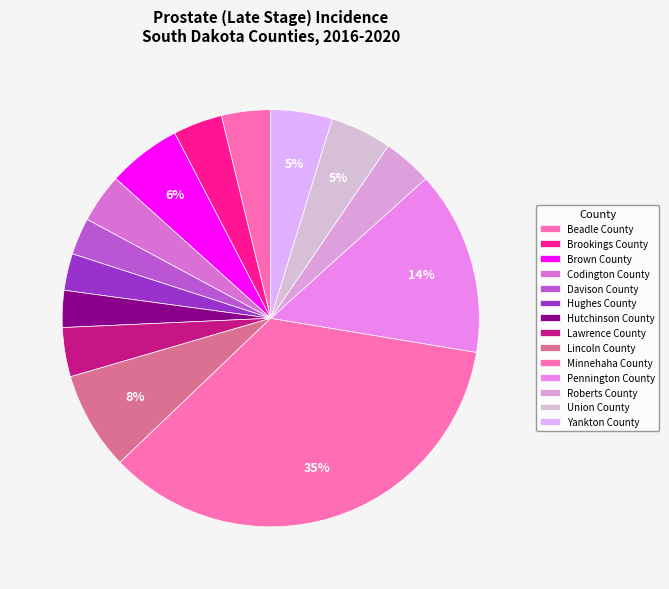

Which slice is the smallest?

Davison County